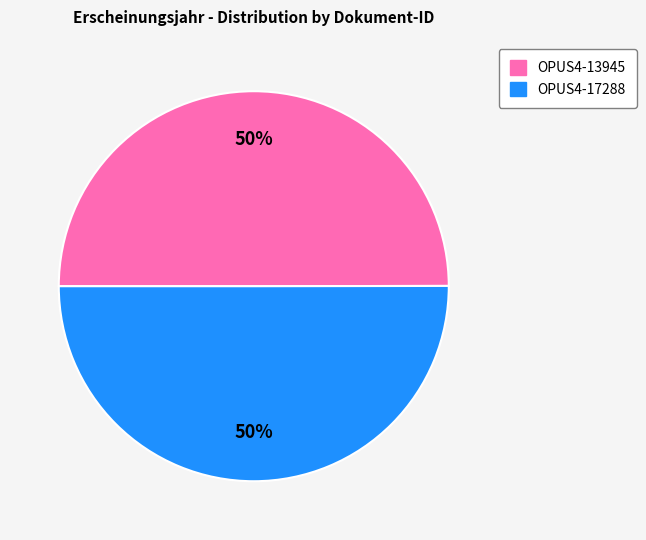

How many segments does this pie chart have?

2